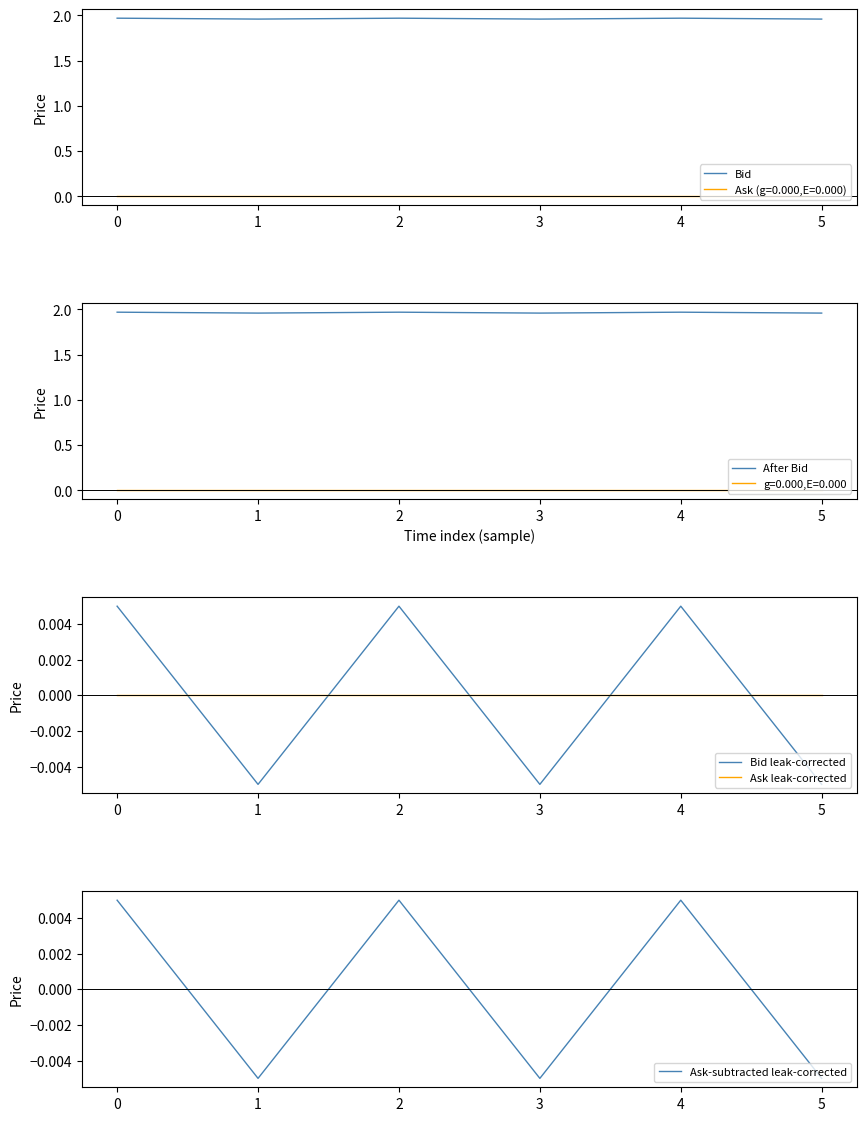

What is the difference between the highest and lowest values at 1?

2.0